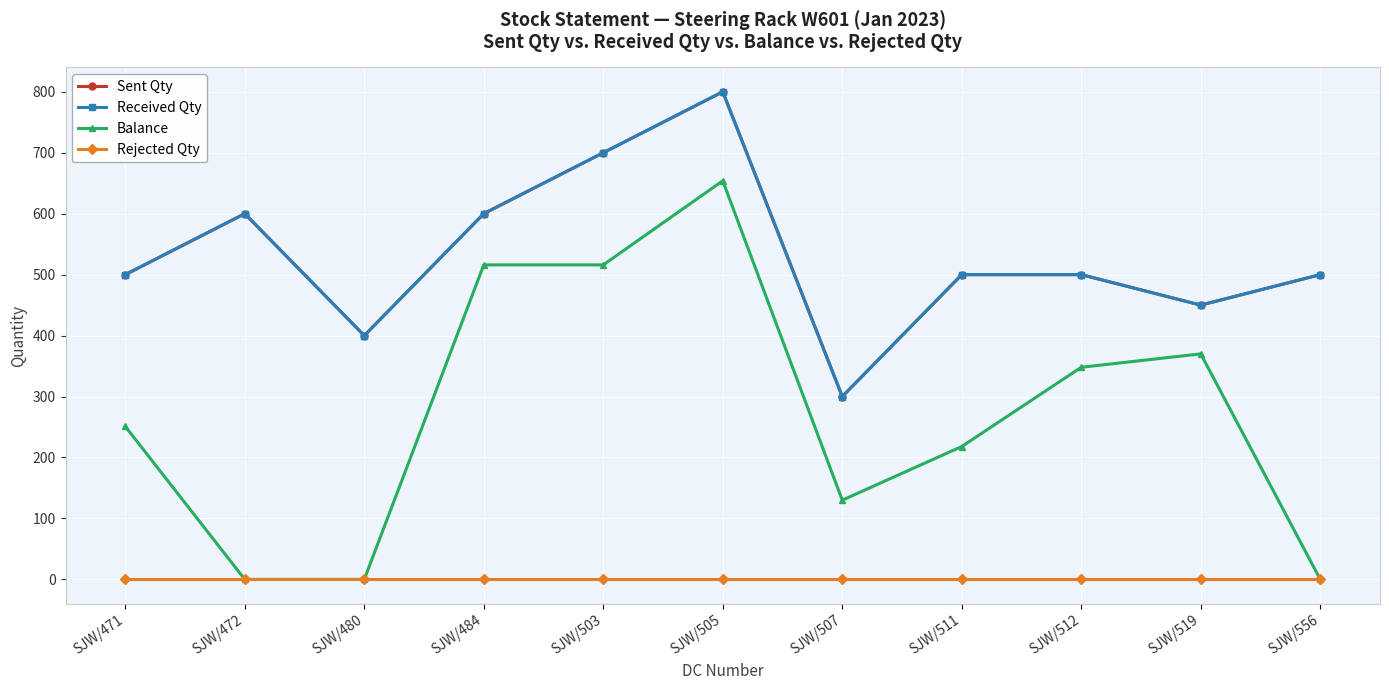

The value of Balance at SJW/519 is 370. True or false?

True